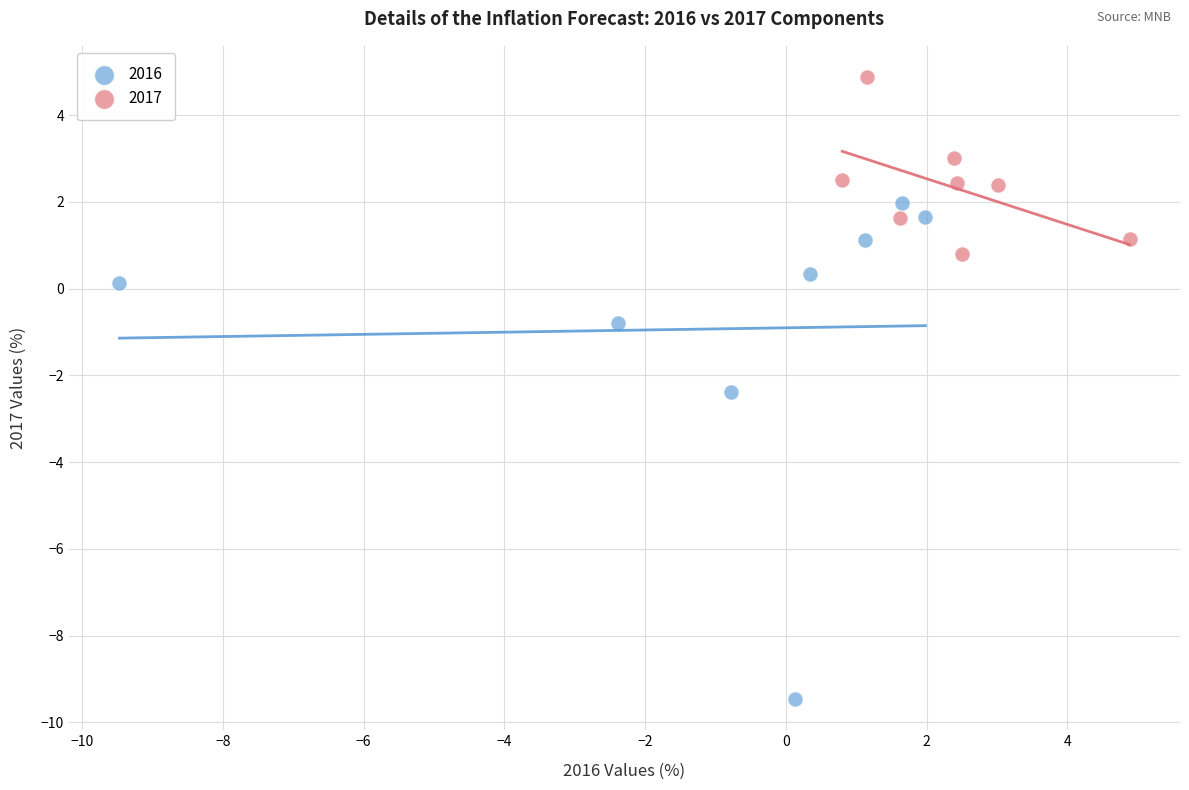

Which series contains the lowest Y value?

2016